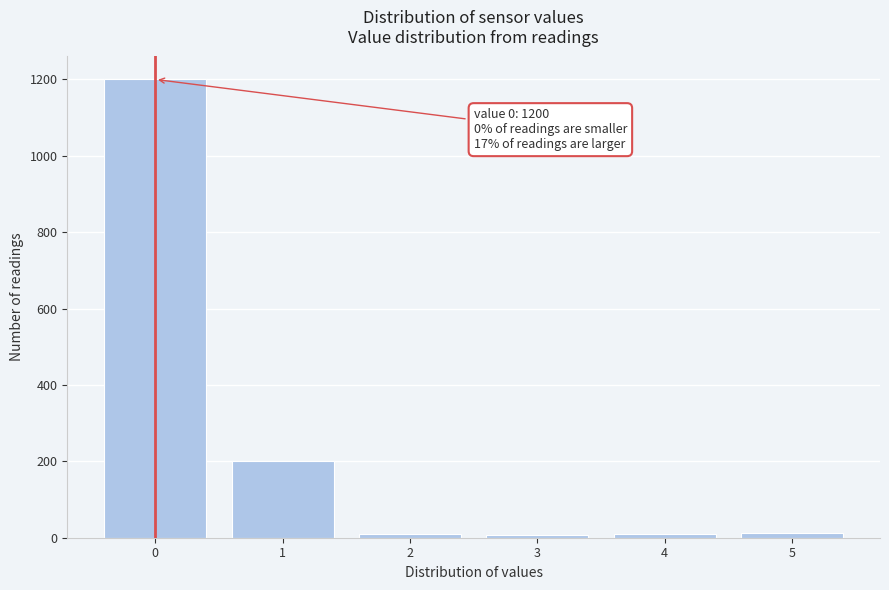

Which range on the x-axis has the tallest bar?

-0.5 to 0.5